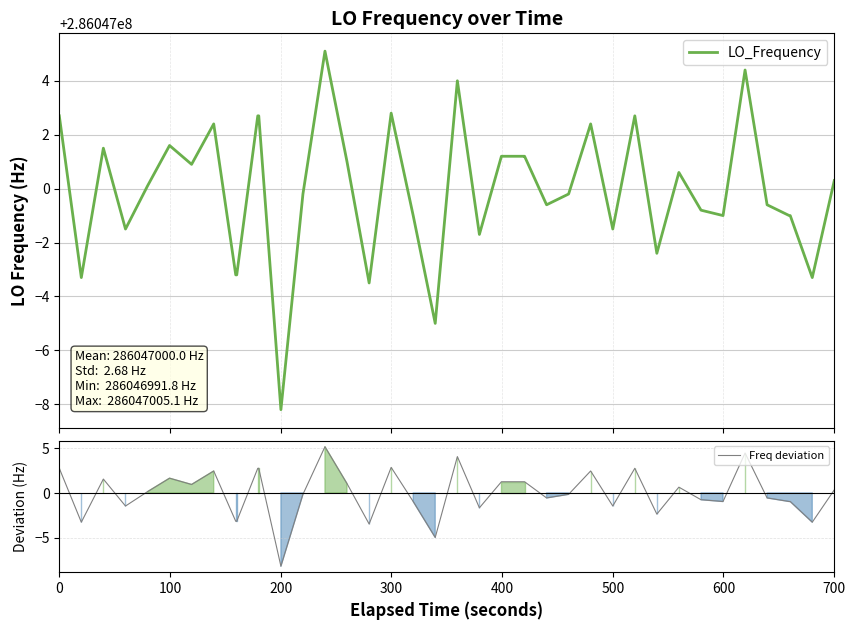

Reading right to left, list all the values displayed in this chart.

LO_Frequency: 286047000.3	286046996.7	286046999.0	286046999.0	286046999.4	286047004.4	286046999.0	286046999.2	286047000.6	286046997.6	286047002.7	286046998.5	286047002.4	286046999.8	286046999.4	286047001.2	286047001.2	286047001.2	286046998.3	286047004.0	286046995.0	286046999.0	286047002.8	286046996.5	286047001.0	286047005.1	286046999.8	286046991.8	286047002.7	286047002.7	286046996.8	286046996.8	286047002.4	286047000.9	286047001.6	286047000.1	286046998.5	286047001.5	286046996.7	286047002.7
Freq deviation: 0.3	-3.3	-1.0	-1.0	-0.6	4.4	-1.0	-0.8	0.6	-2.4	2.7	-1.5	2.4	-0.2	-0.6	1.2	1.2	1.2	-1.7	4.0	-5.0	-1.0	2.8	-3.5	1.0	5.1	-0.2	-8.2	2.7	2.7	-3.2	-3.2	2.4	0.9	1.6	0.1	-1.5	1.5	-3.3	2.7